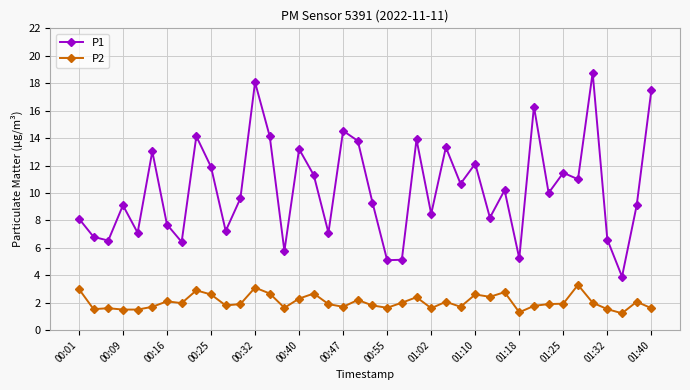

What is the maximum value for P2?

3.3